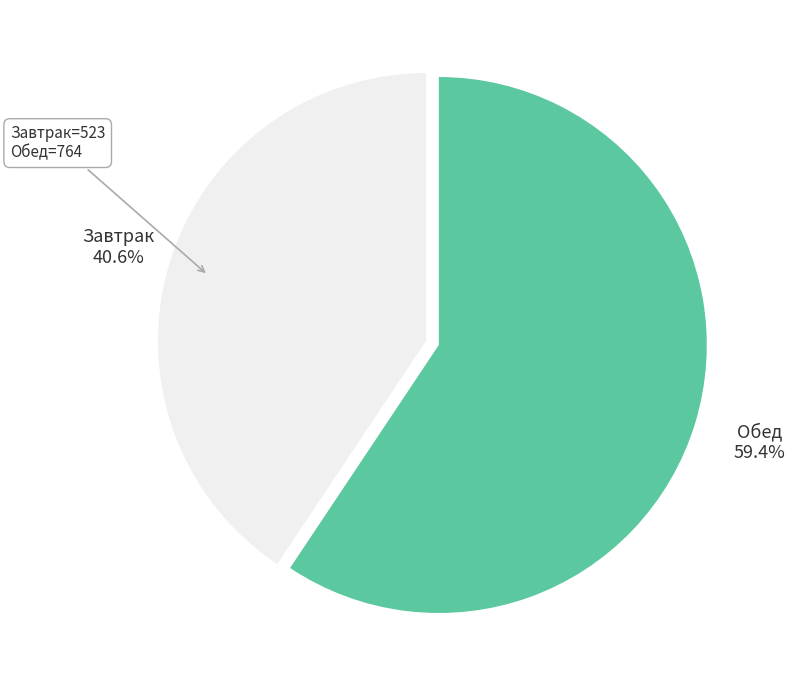

Is there a majority slice in this chart?

Yes